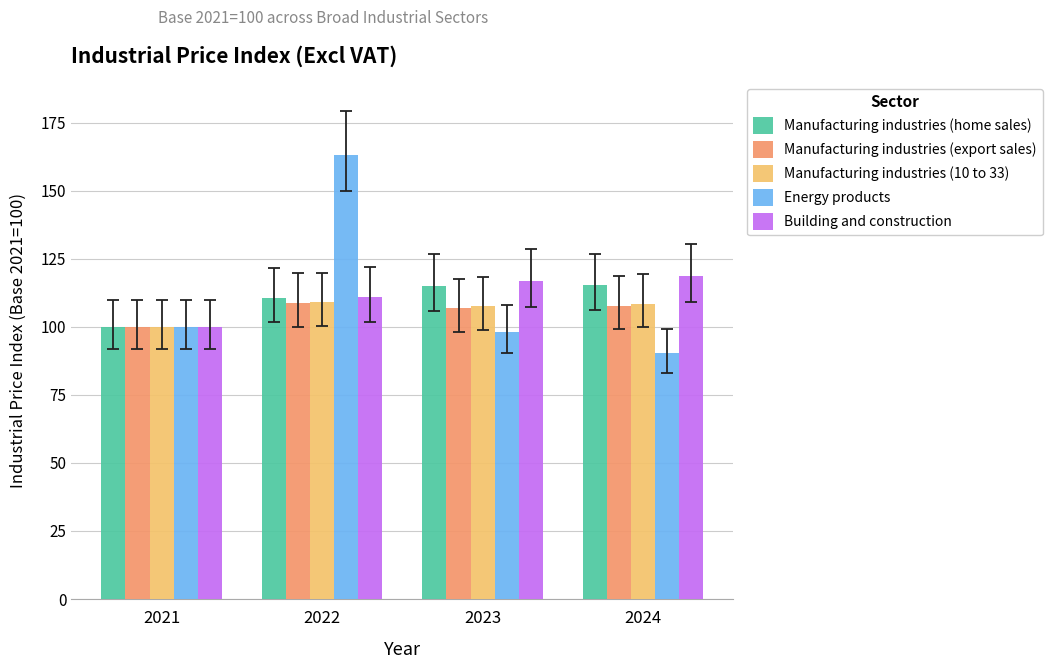

At which label does Manufacturing industries (10 to 33) first exceed 108?

2022